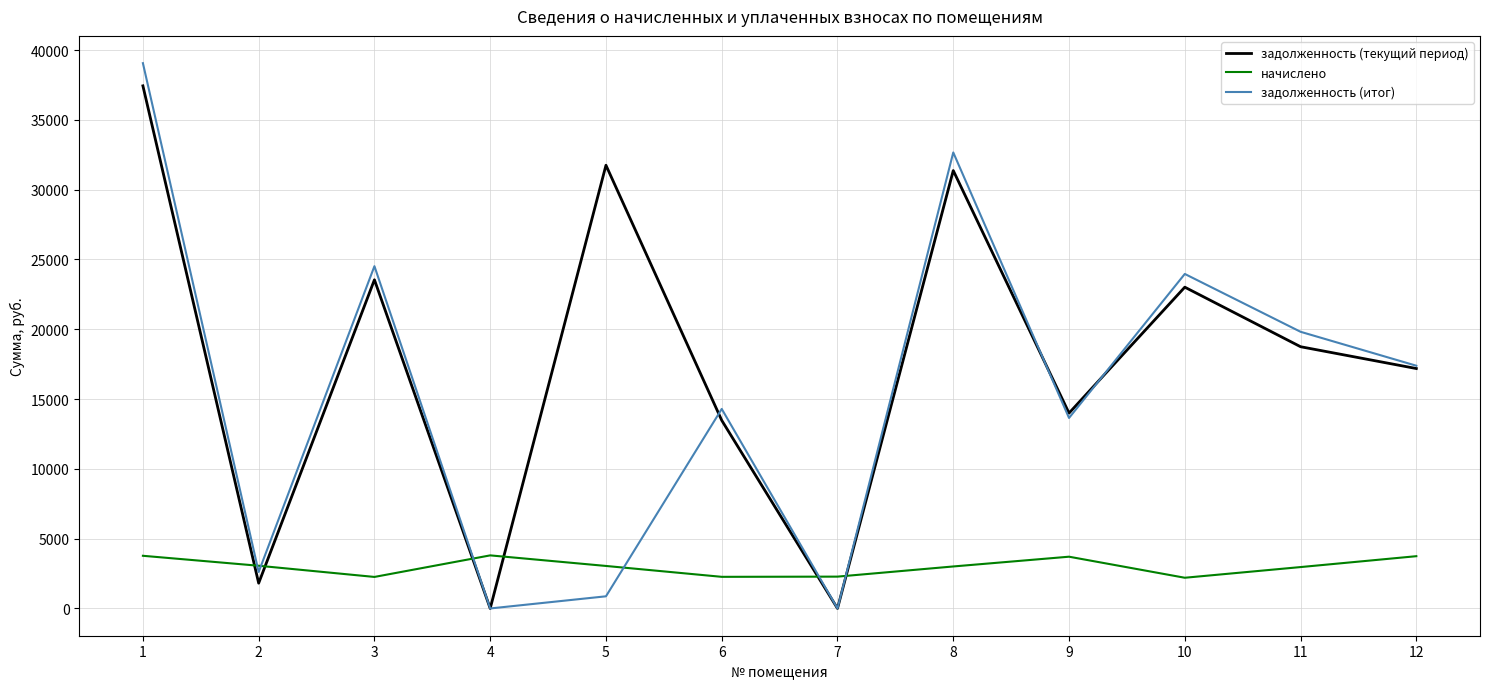

What is the average value of the начислено series?

3008.9